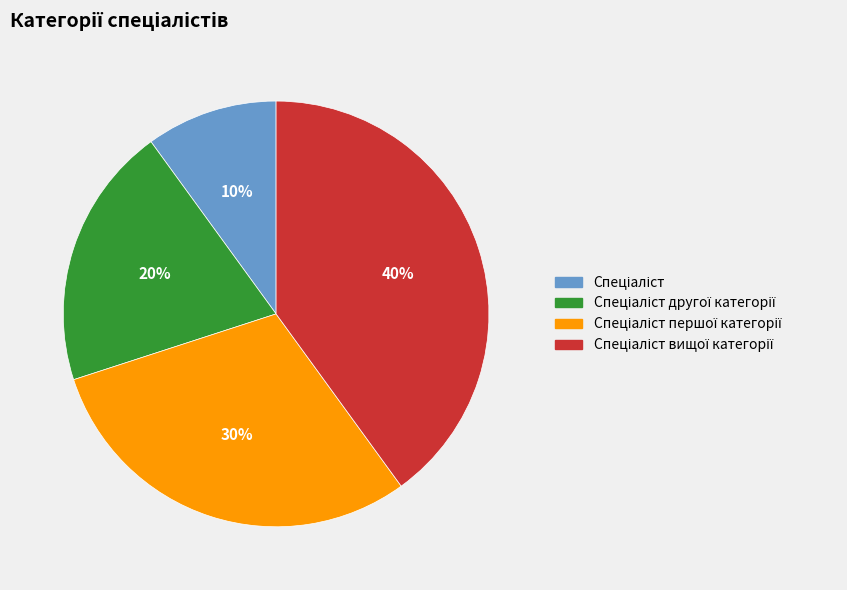

Is there a majority slice in this chart?

No